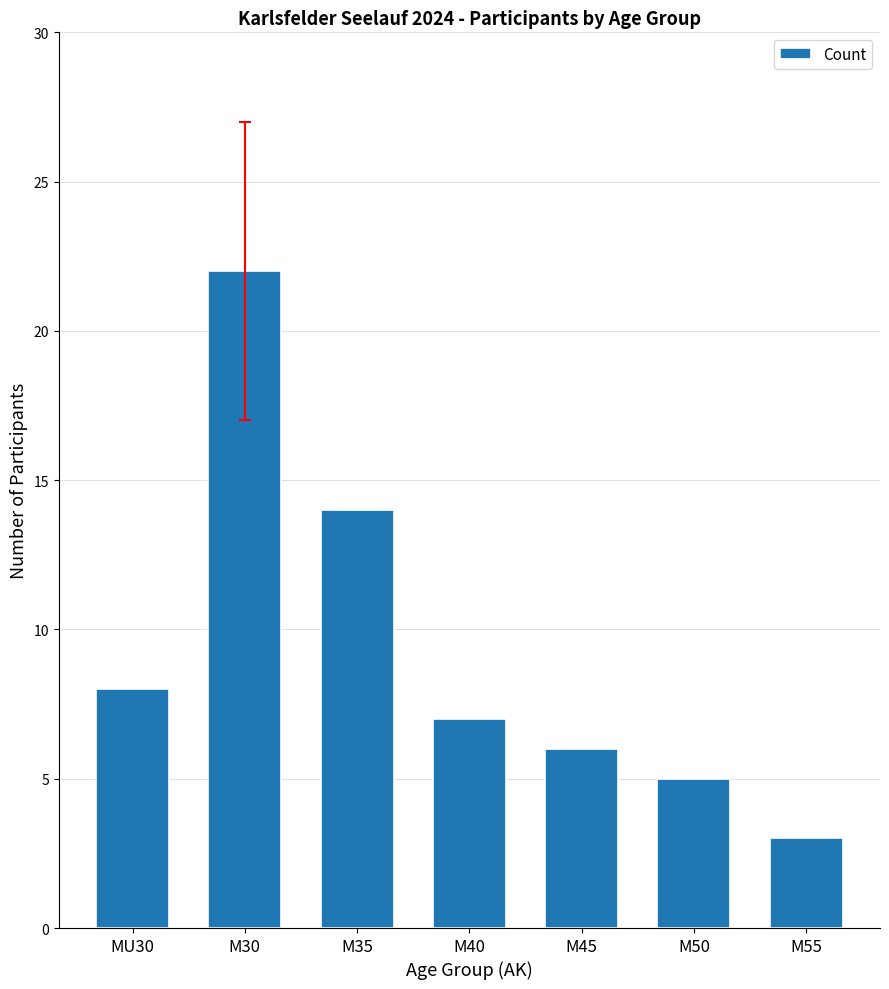

What is the minimum value shown in the chart?

3